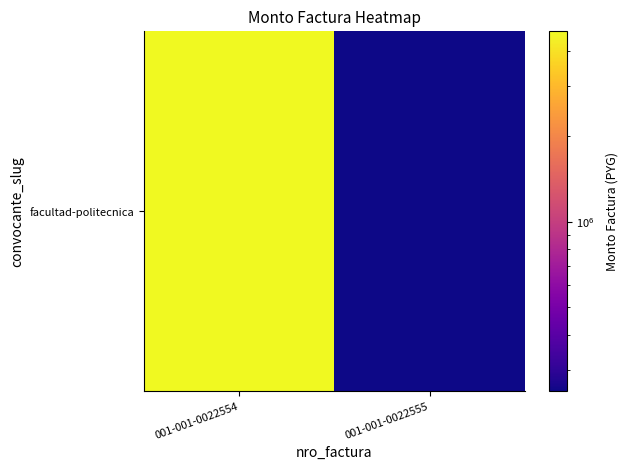

Reading right to left, extract all data points from this chart.

001-001-0022555=253100	001-001-0022554=4691150